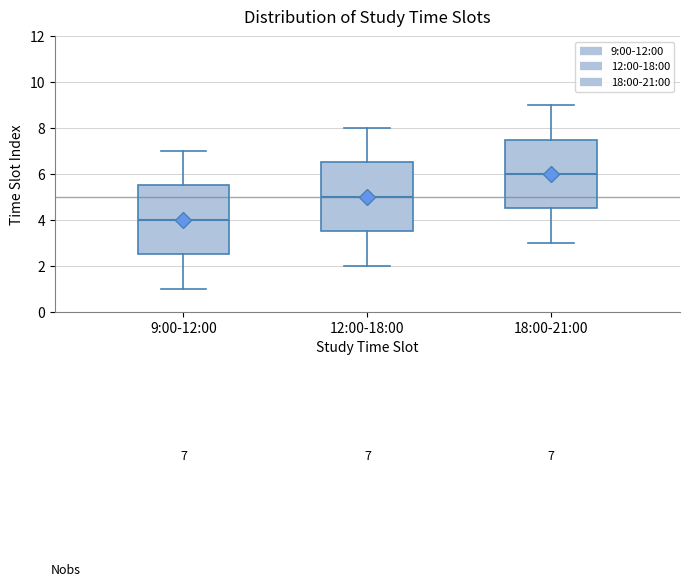

Which box has the lowest median line?

9:00-12:00